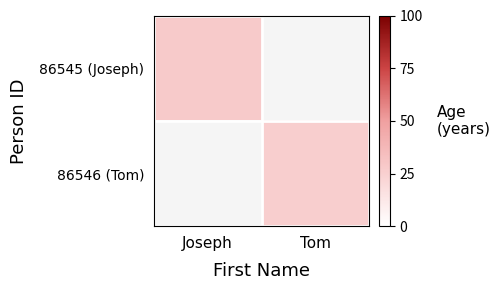

Rank the categories by 86546 (Tom) value from lowest to highest.

Joseph, Tom